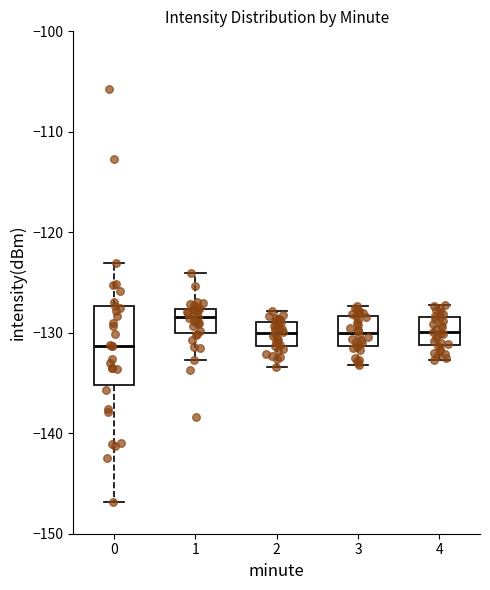

Which box is the tallest, from its lower edge to its upper edge?

0